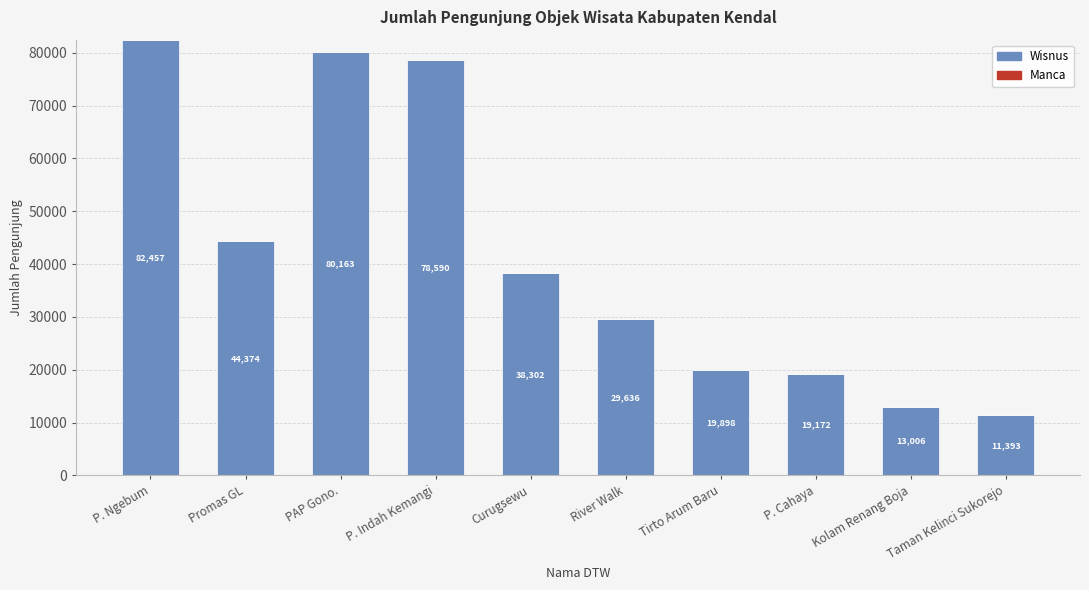

At which category is the sum across all series the highest?

P. Ngebum